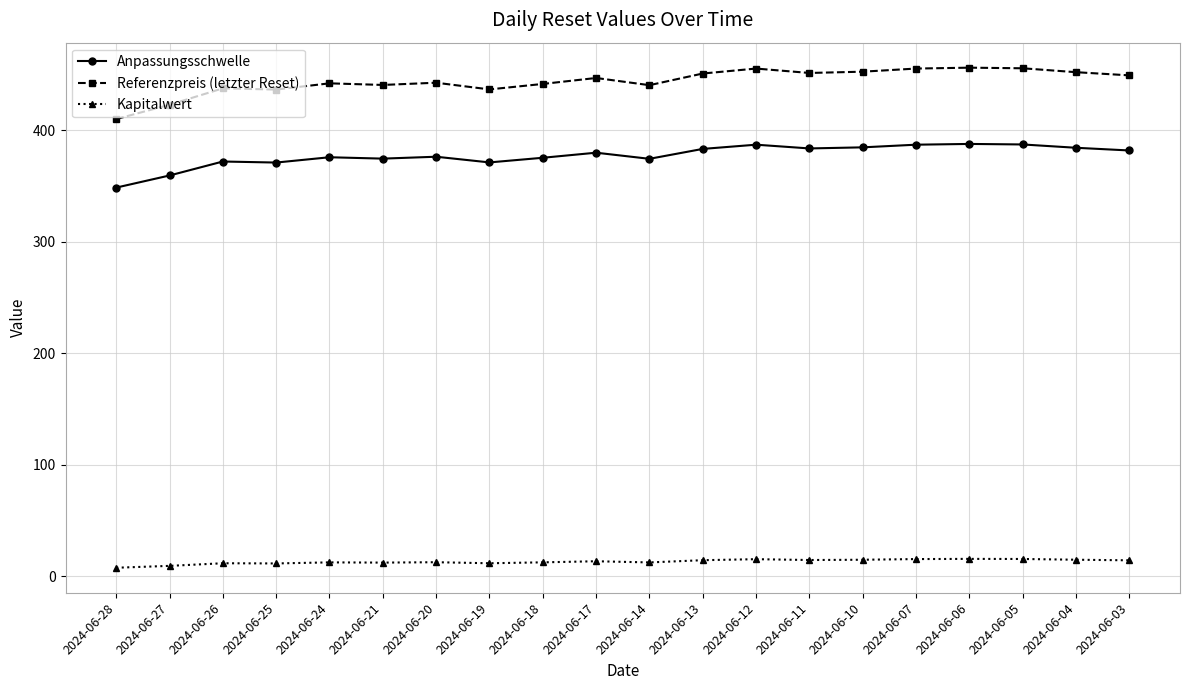

Which series has the widest spread of values?

Referenzpreis (letzter Reset)